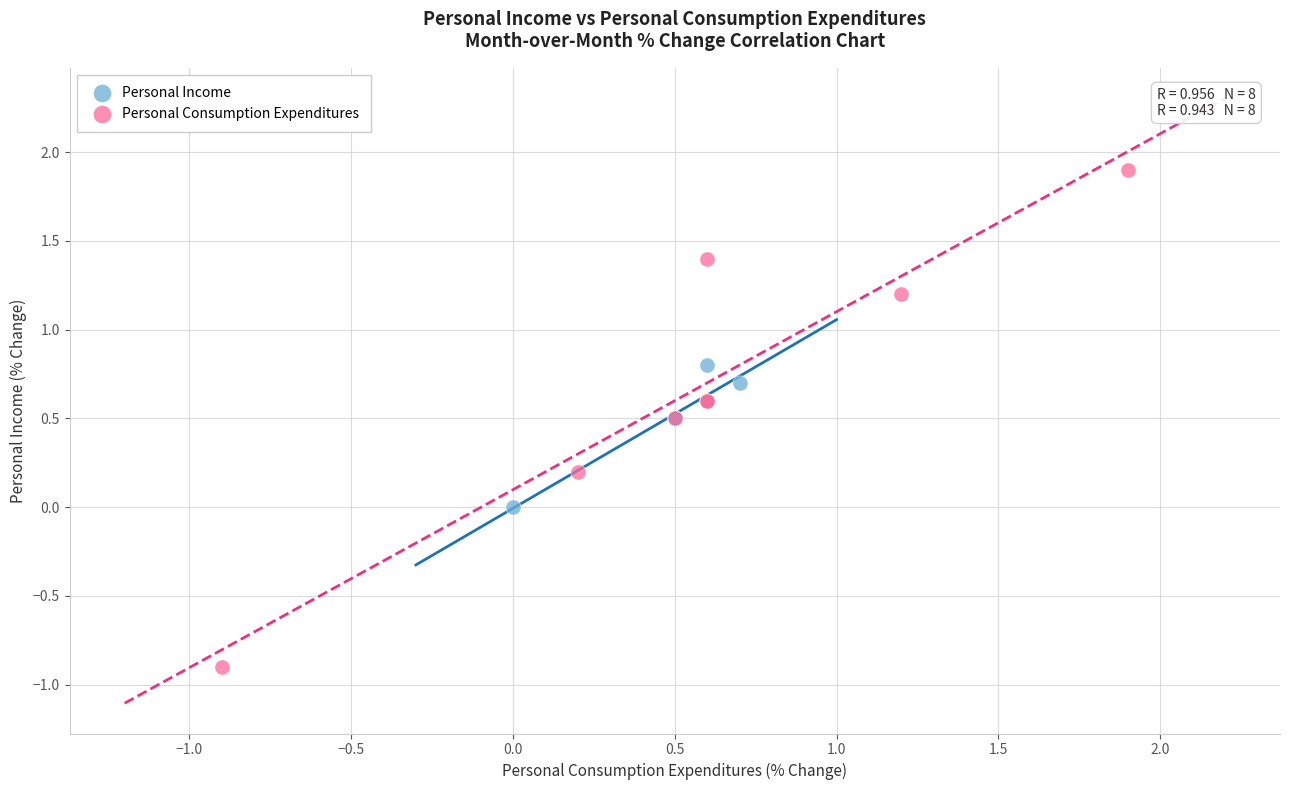

Which series contains the highest Y value?

Personal Consumption Expenditures